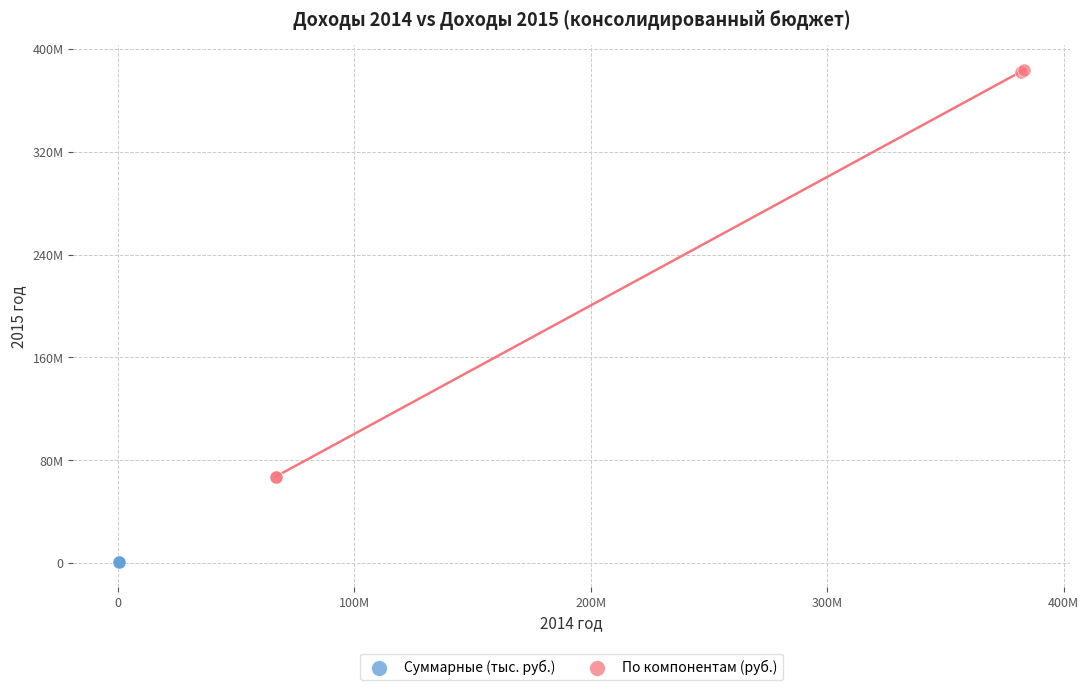

Which series has the largest Y range (max minus min)?

По компонентам (руб.)